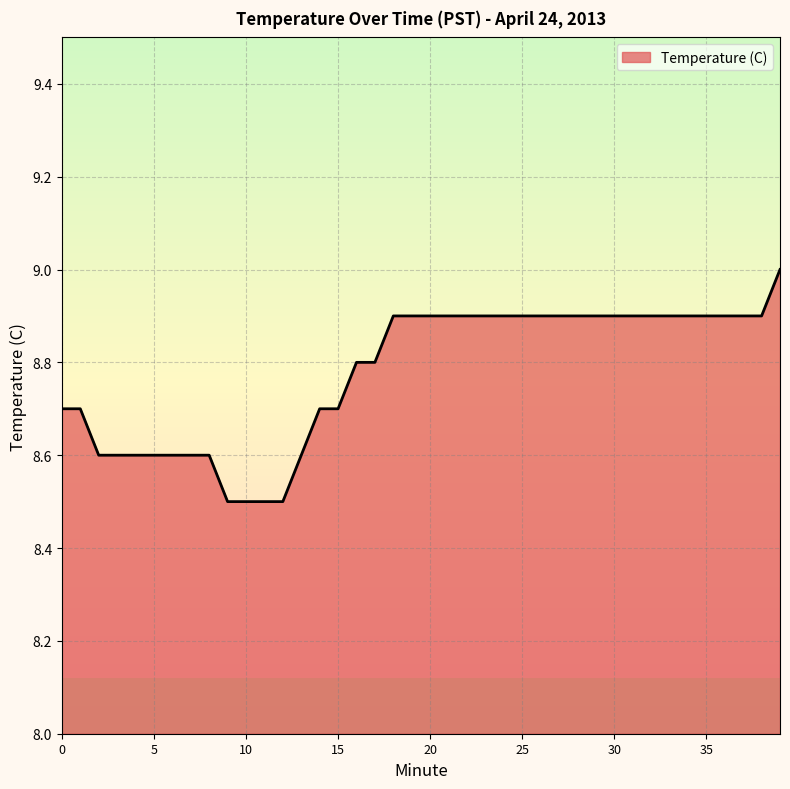

What is the maximum value shown in the chart?

9.0